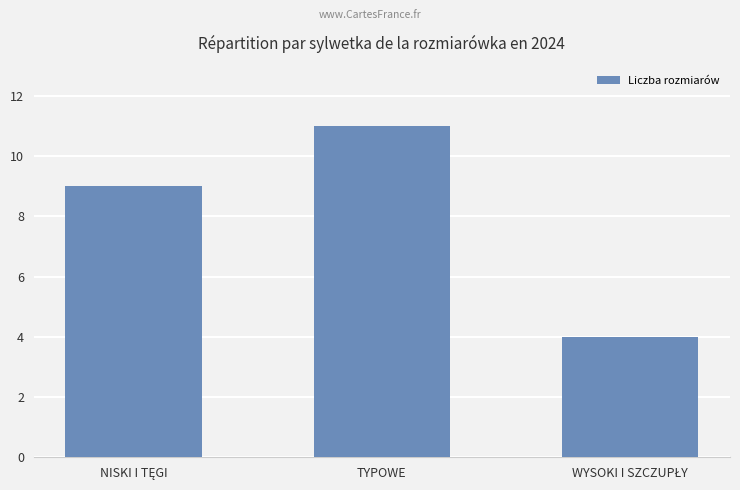

What is the difference between the maximum and minimum values?

7